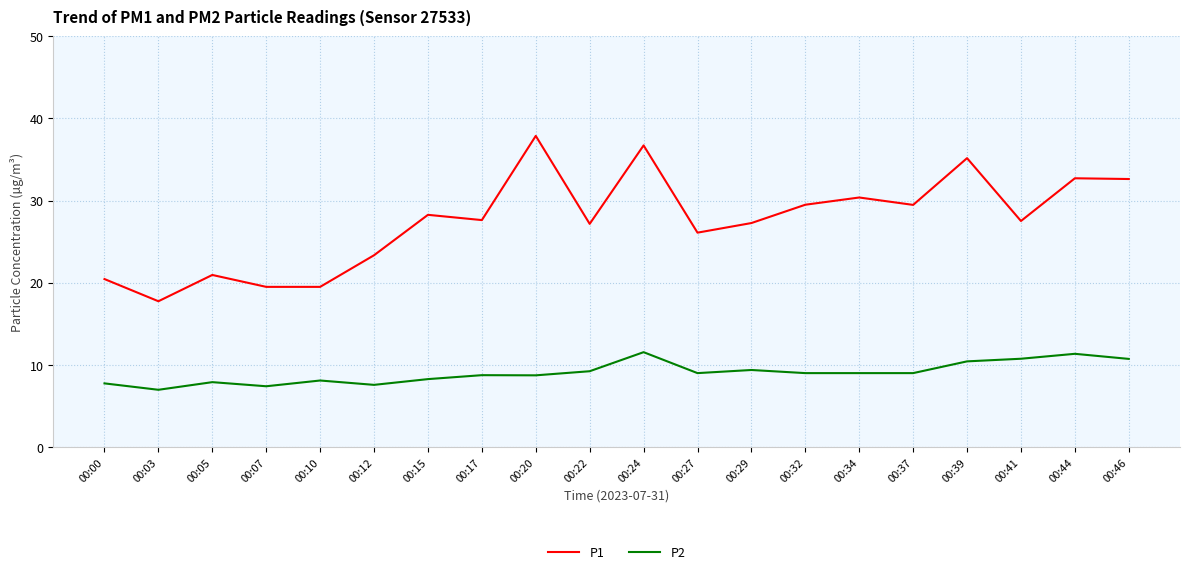

Where is the first local minimum for P2?

00:03